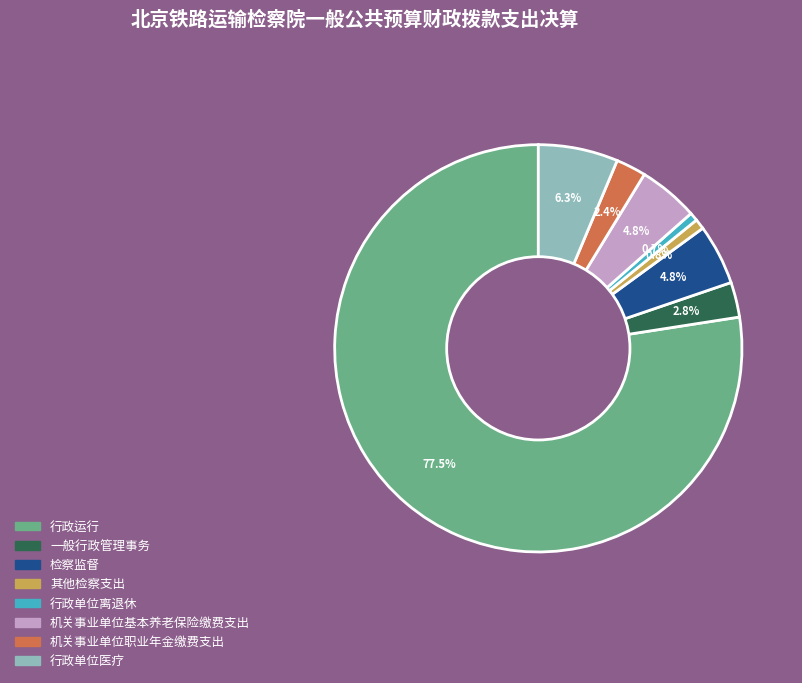

Which category accounts for the majority?

行政运行